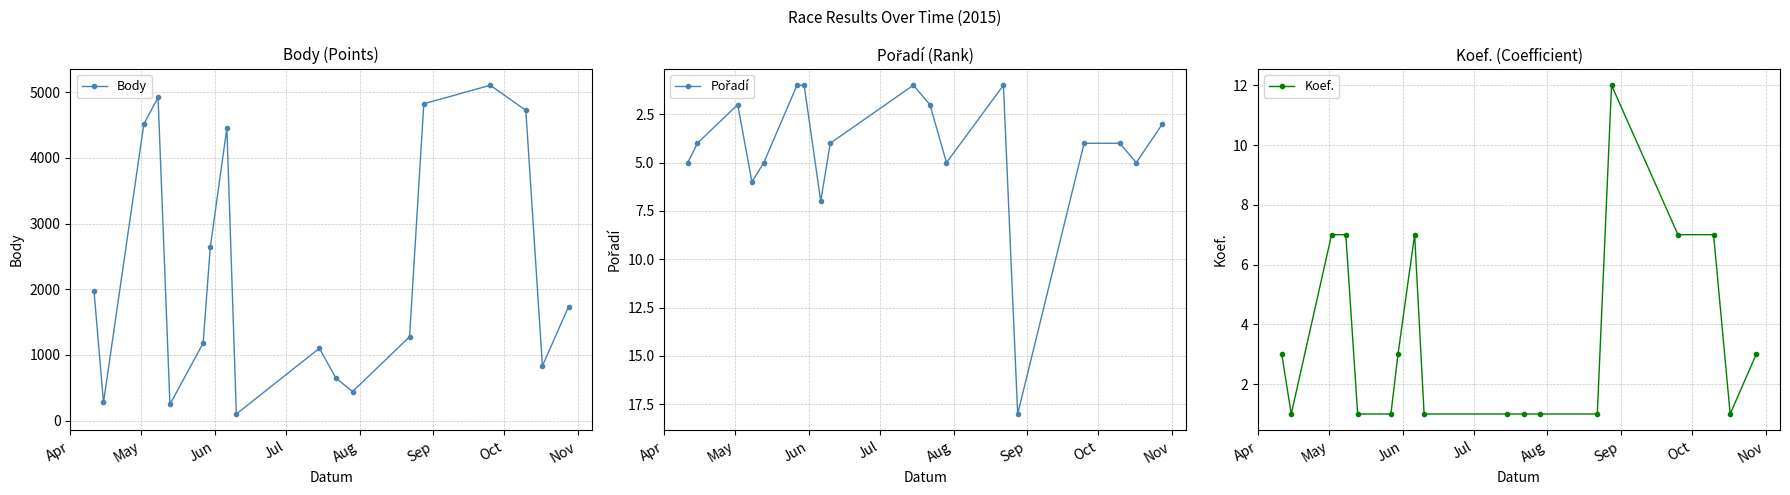

True or false: Koef. has more than 0 interior local peaks.

True